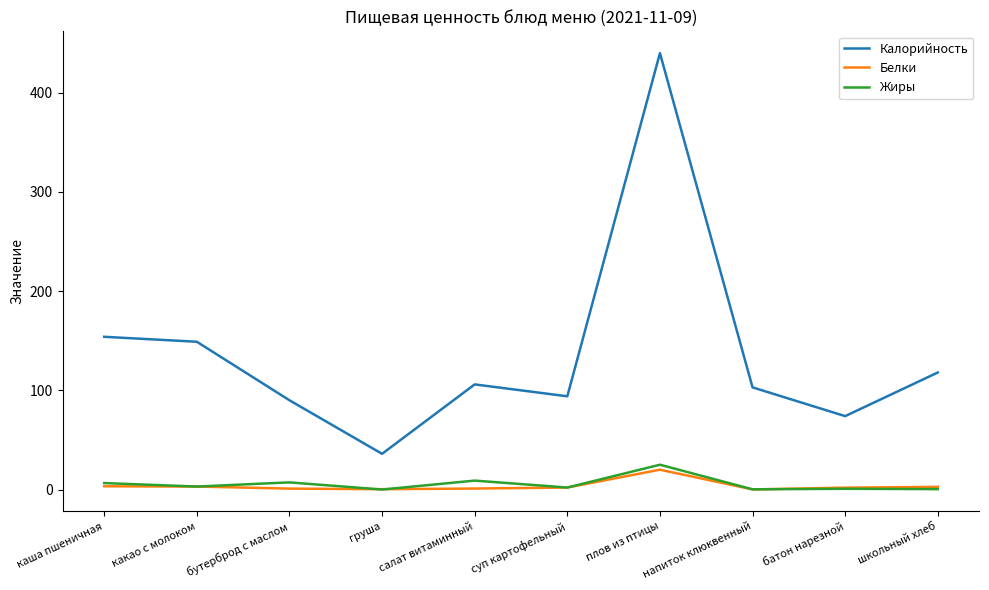

True or false: Жиры and Калорийность intersect in this chart.

False